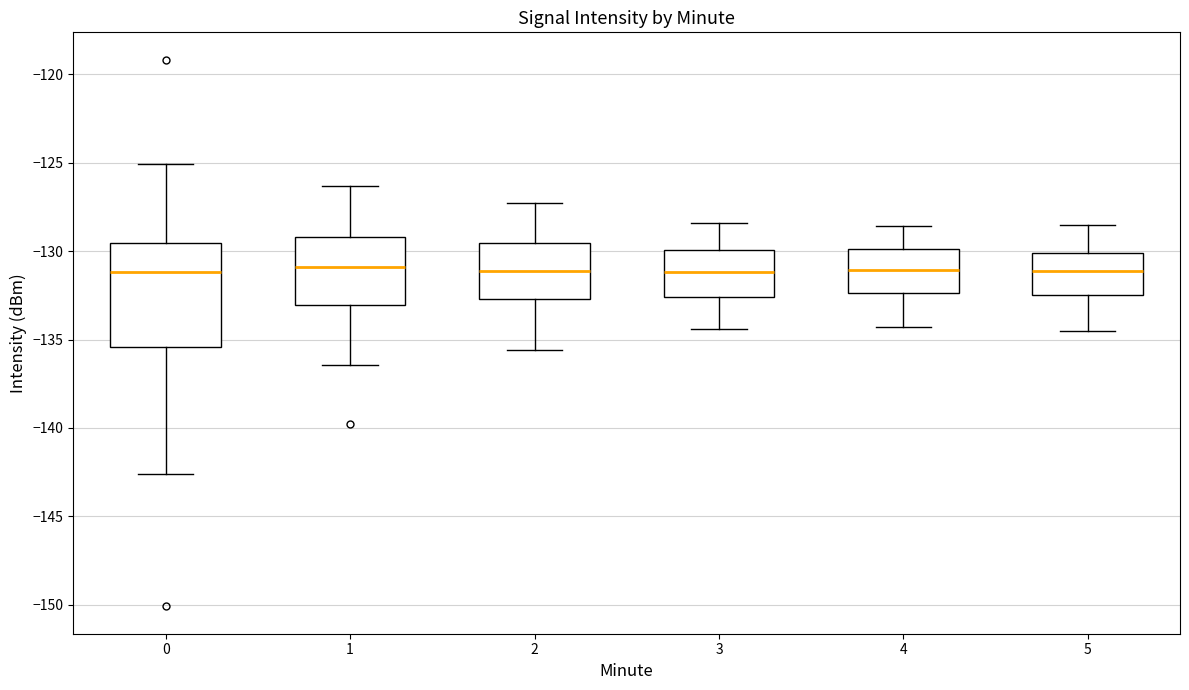

Where is the upper edge of the box at x = 0 on the y-axis? The values are not printed on the chart, so give them approximately, as read against the axis.

-129.5